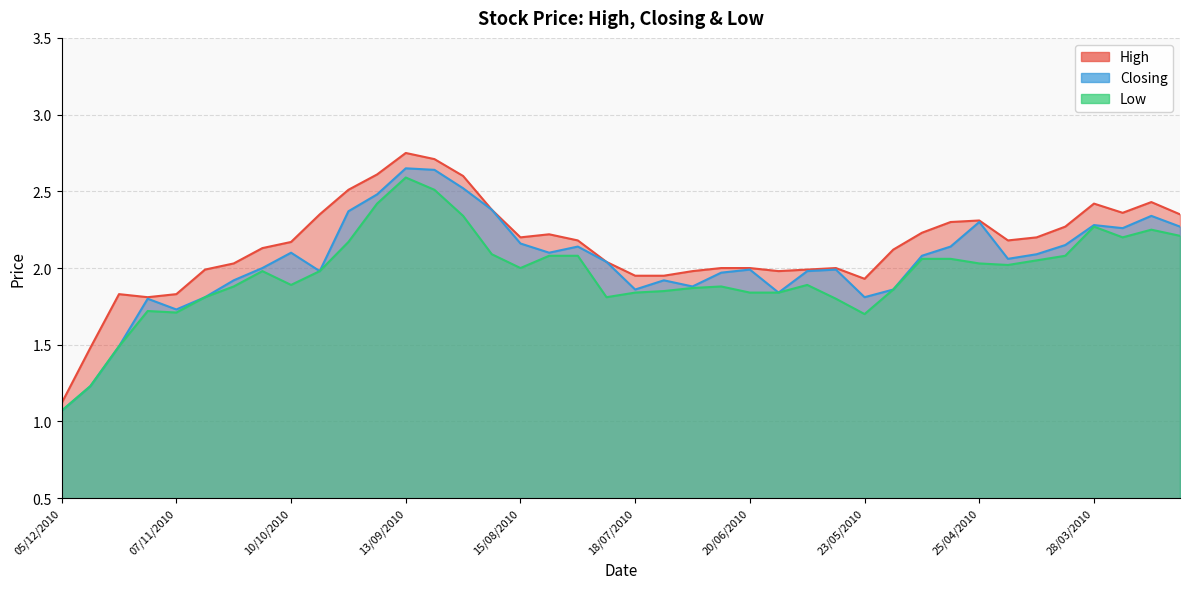

At which label is High closest to 1?

05/12/2010